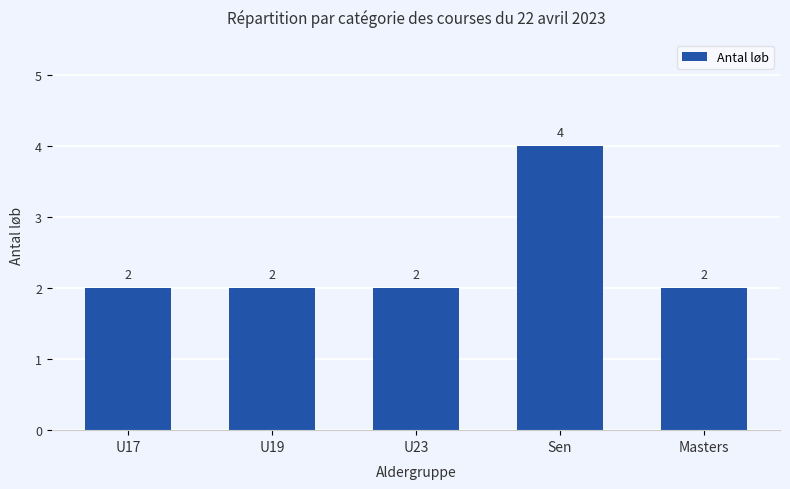

What is the value of the 1st bar from the left?

2